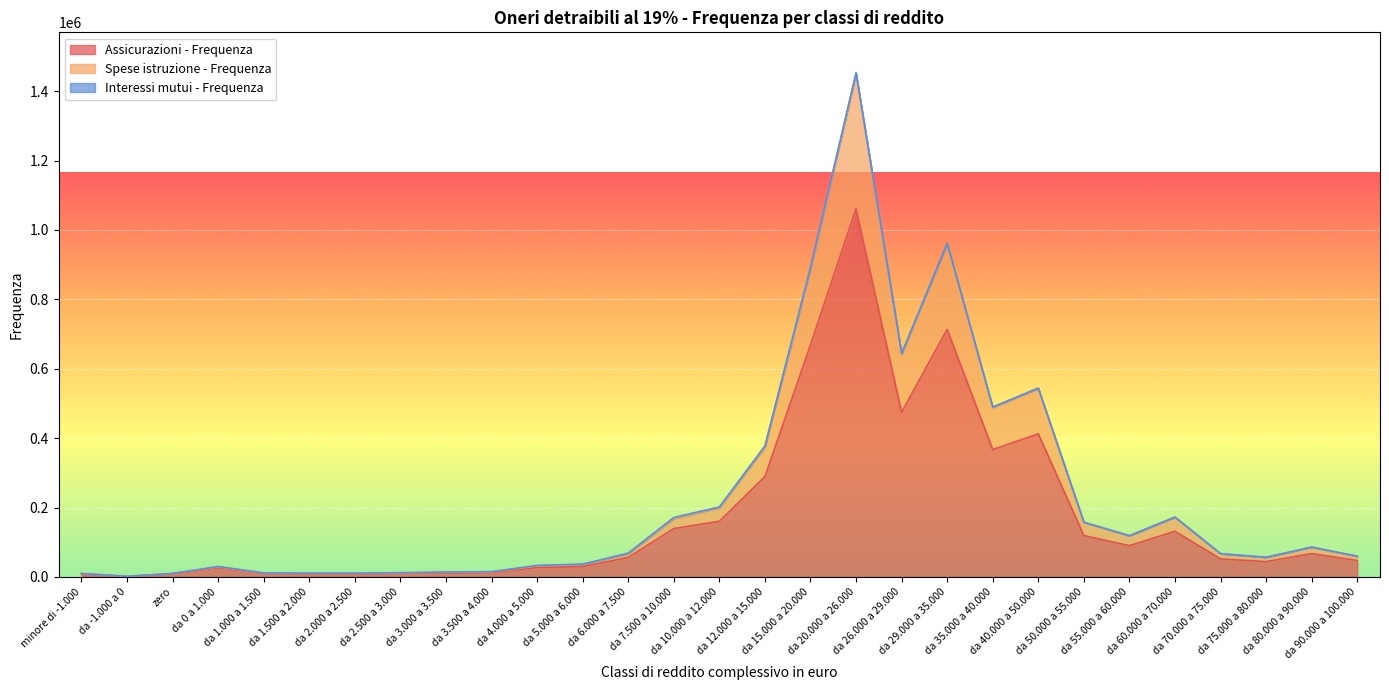

In Spese istruzione - Frequenza, how many points are lower than both neighbors (excluding endpoints)?

6